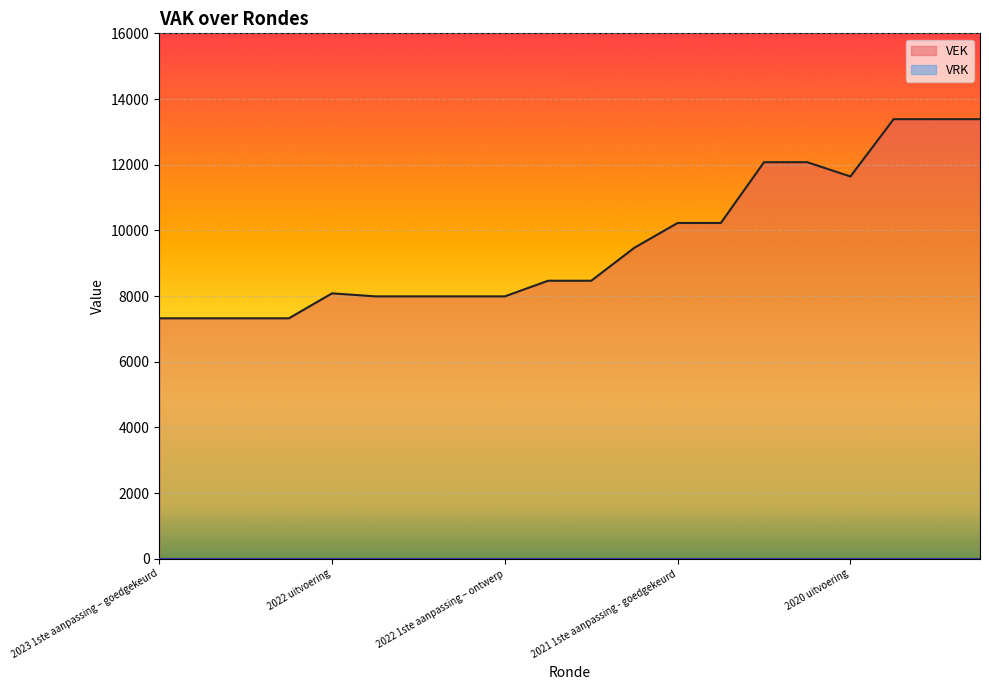

Is it true that the value at 2023 1ste aanpassing – ontwerp is 7322?

True